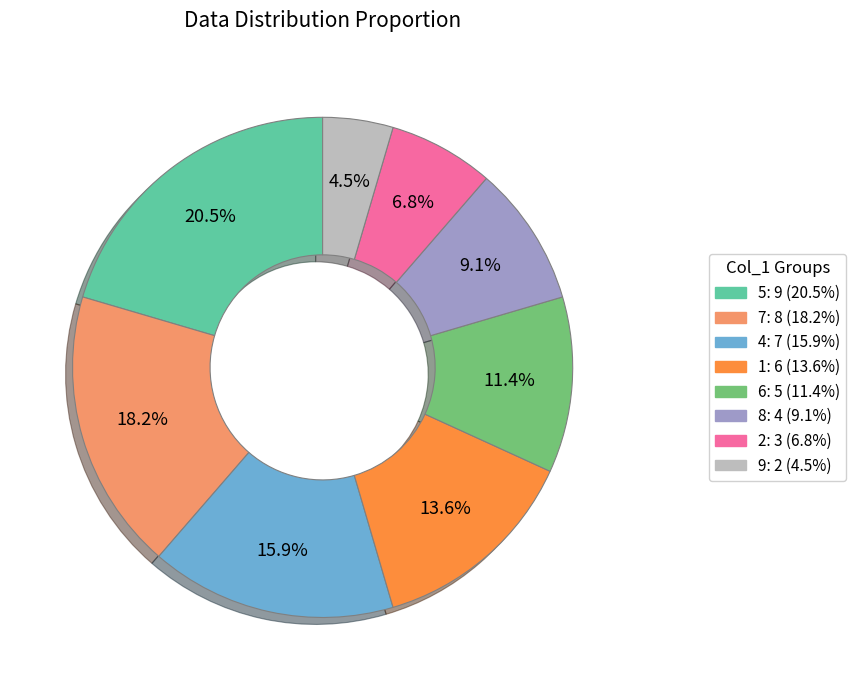

Is there any slice that represents more than half of the pie?

No